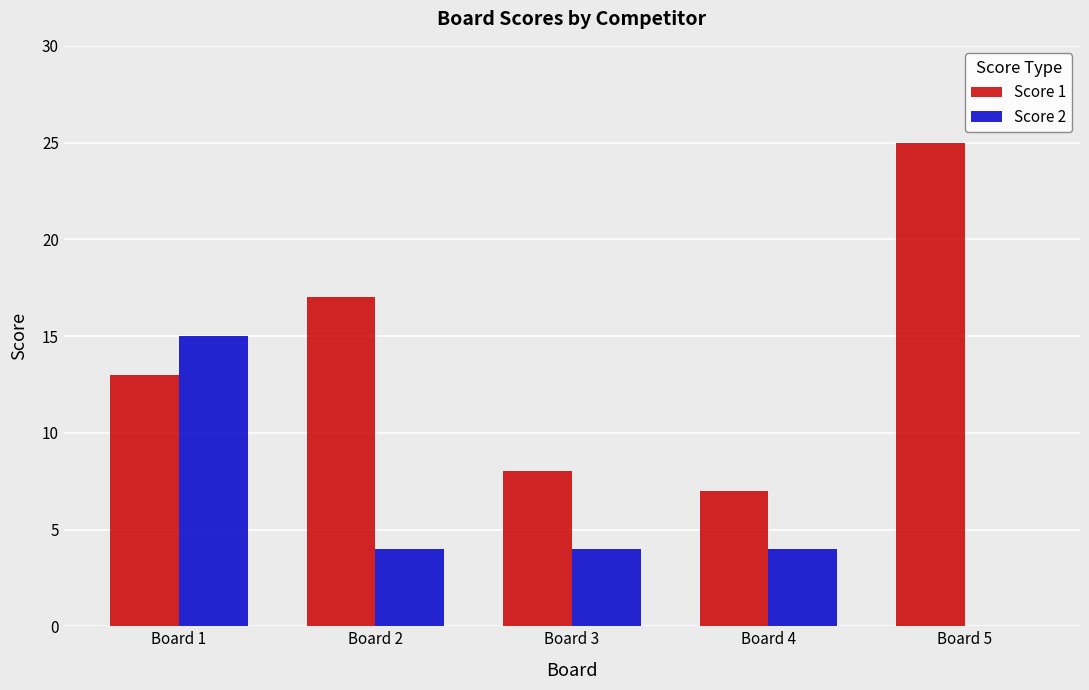

Is the value of Score 2 at Board 2 greater than the value of Score 1 at Board 5?

No